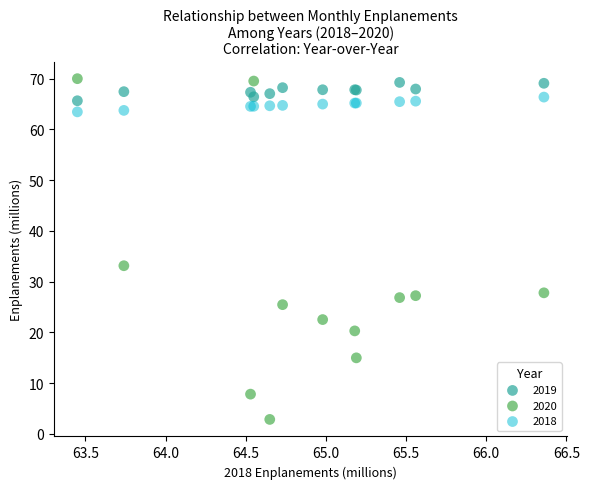

What are all the series names shown in the legend?

2019, 2020, 2018